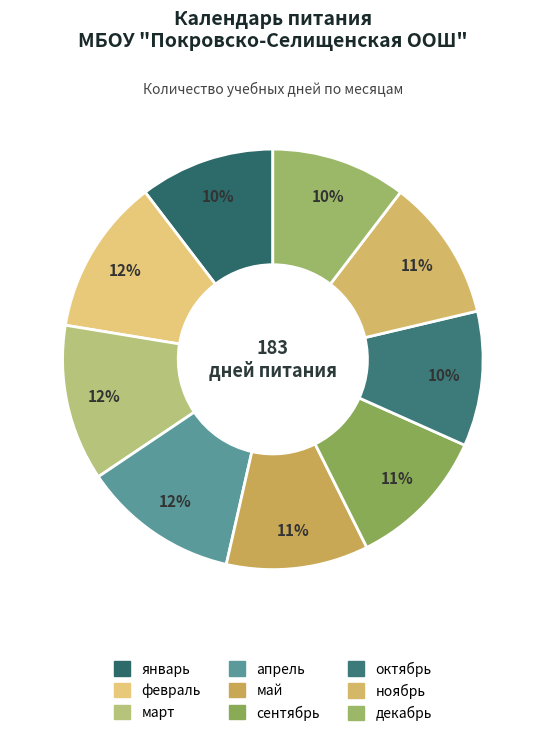

How many segments does this pie chart have?

9